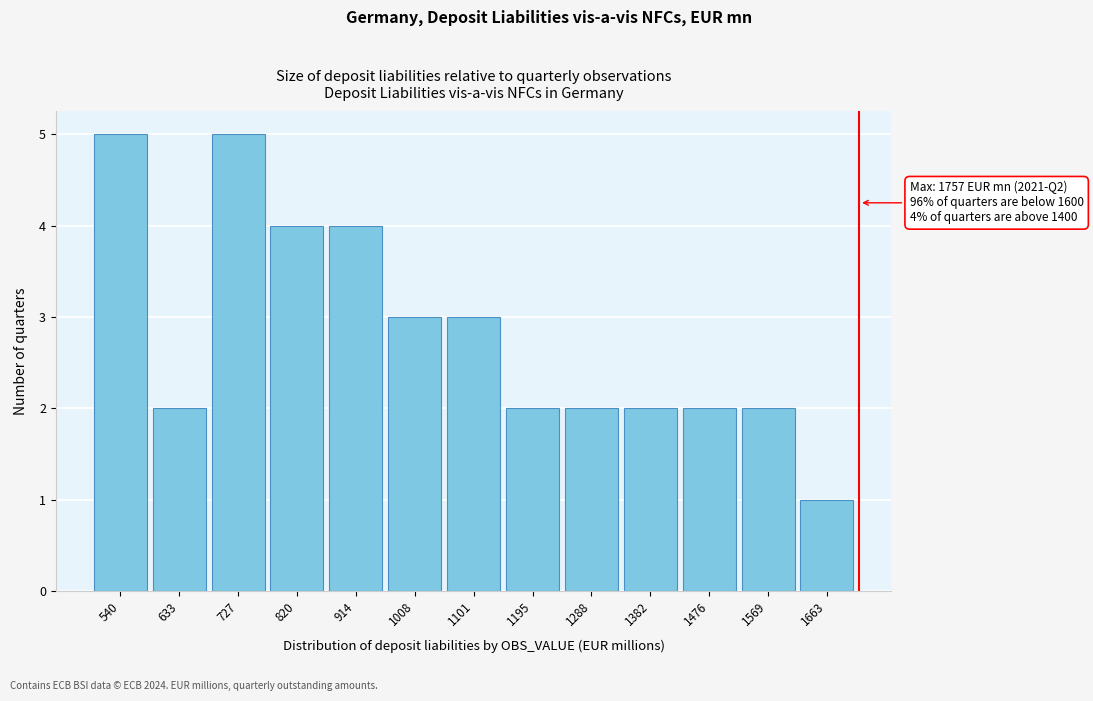

Reading left to right, what are all the values shown in this chart?

540=5	633=2	727=5	820=4	914=4	1008=3	1101=3	1195=2	1288=2	1382=2	1476=2	1569=2	1663=1